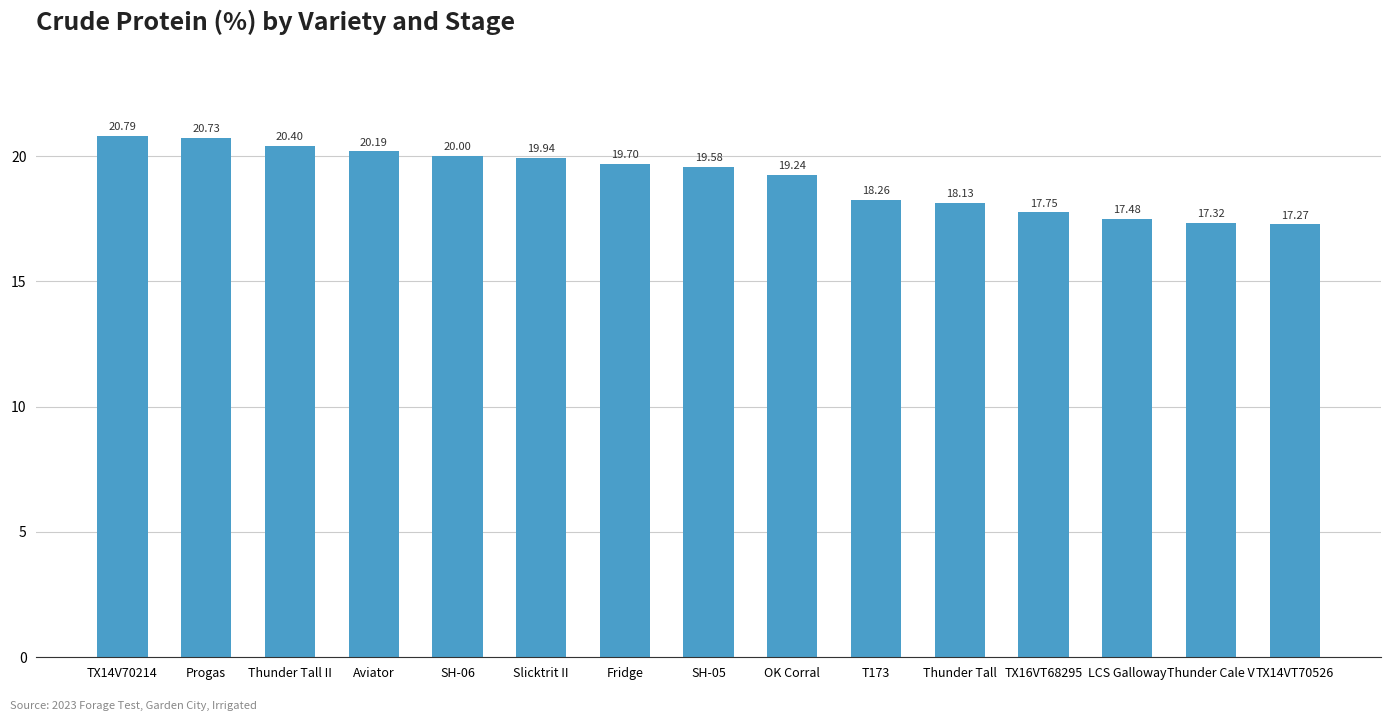

What is the value of the 3rd bar from the left?

20.4